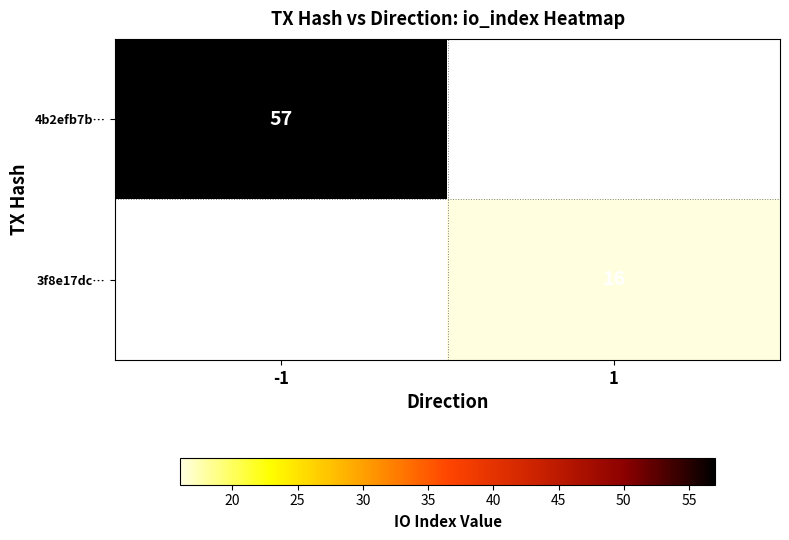

The value of 3f8e17dc… at 1 is 6. True or false?

False